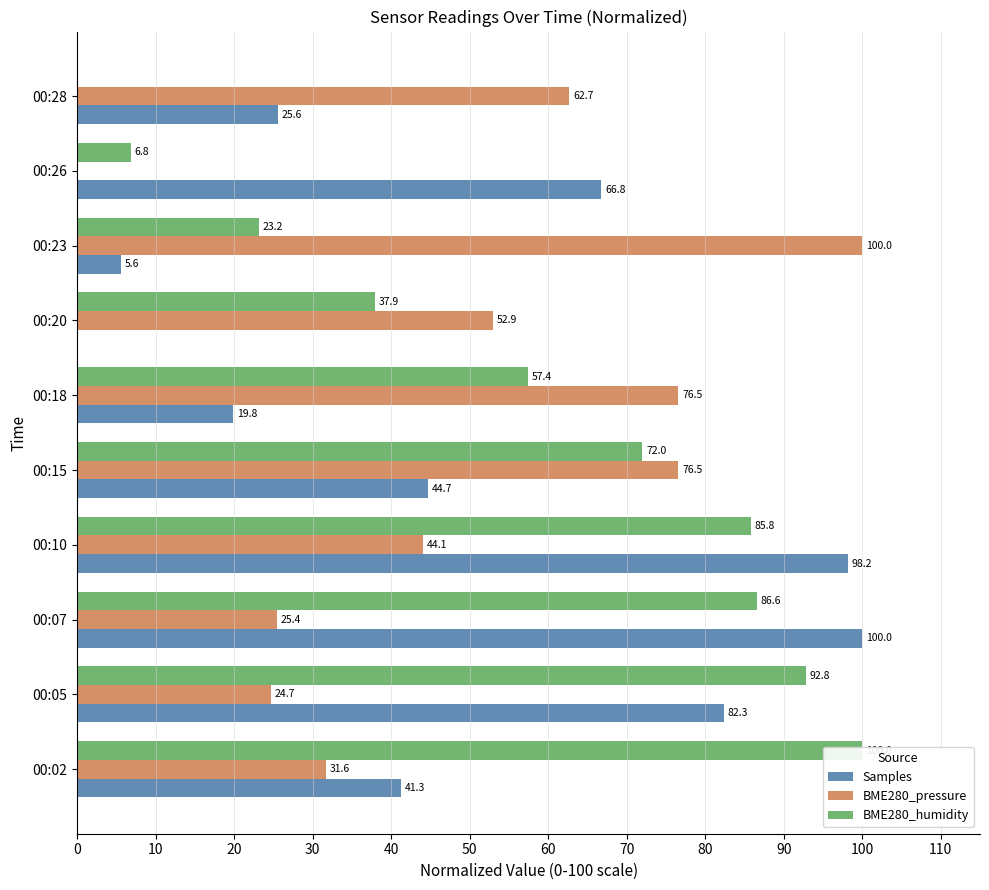

How many bars are there in total?

30